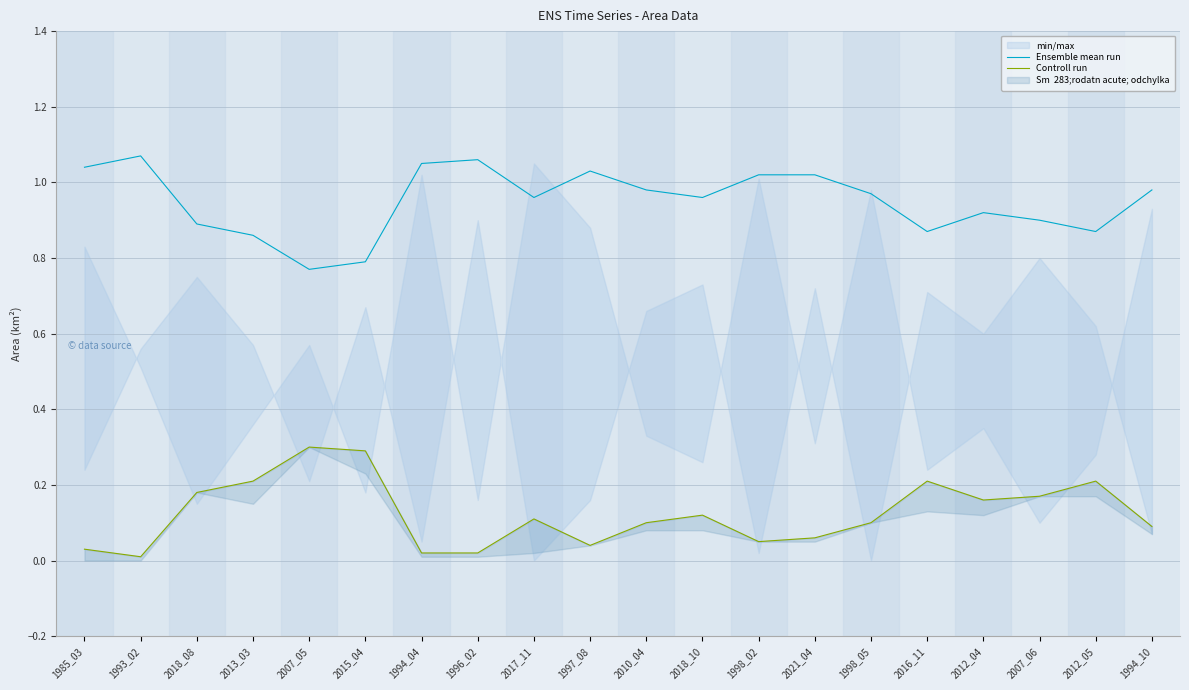

Which series has the largest range (max minus min)?

Ensemble mean run